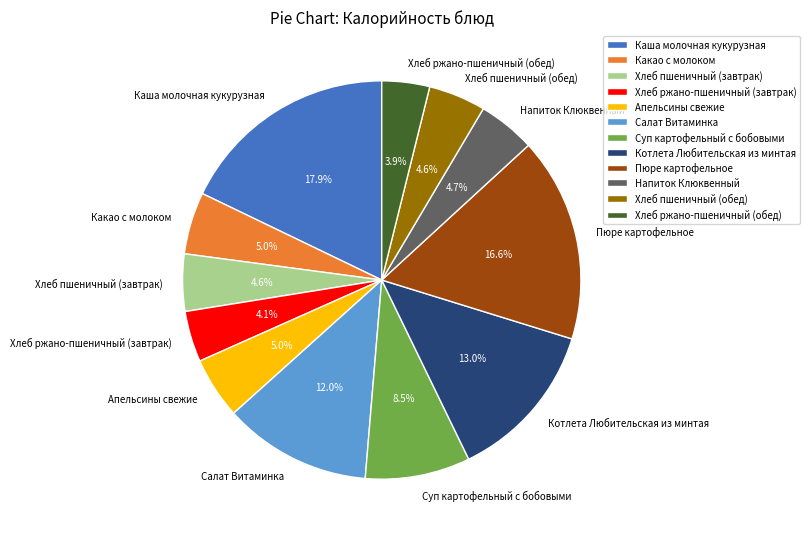

Combined, do Хлеб ржано-пшеничный (завтрак) and Хлеб ржано-пшеничный (обед) account for over 50%?

No